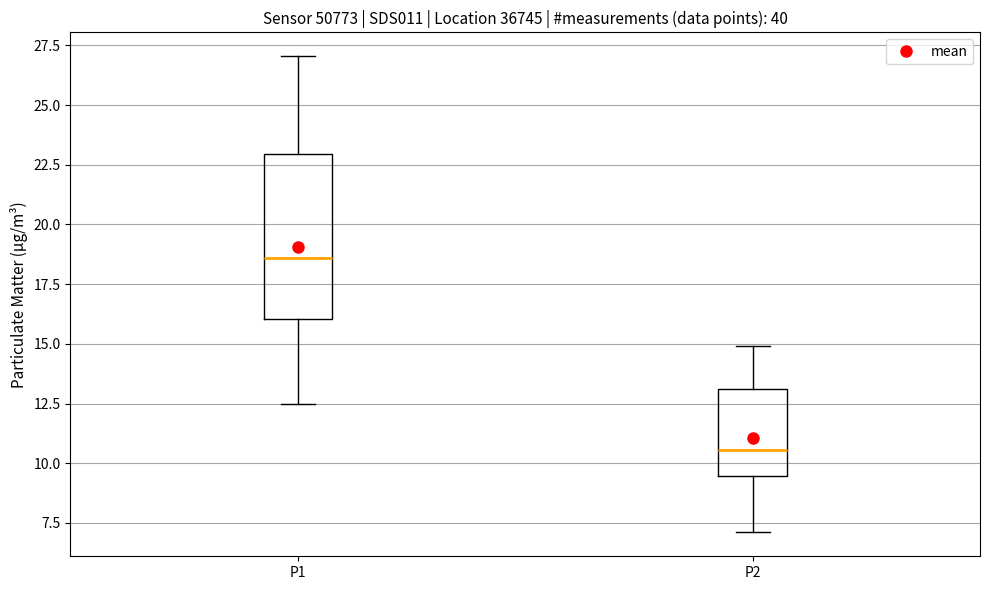

Reading left to right, read every box against the y-axis: the position of its median line, the range the box covers, and the ends of its whiskers. The values are not printed on the chart, so give them approximately, as read against the axis.

P1: median 18.5, box 16.0 to 23.0, whiskers 12.5 to 27.0
P2: median 10.5, box 9.5 to 13.0, whiskers 7.0 to 15.0